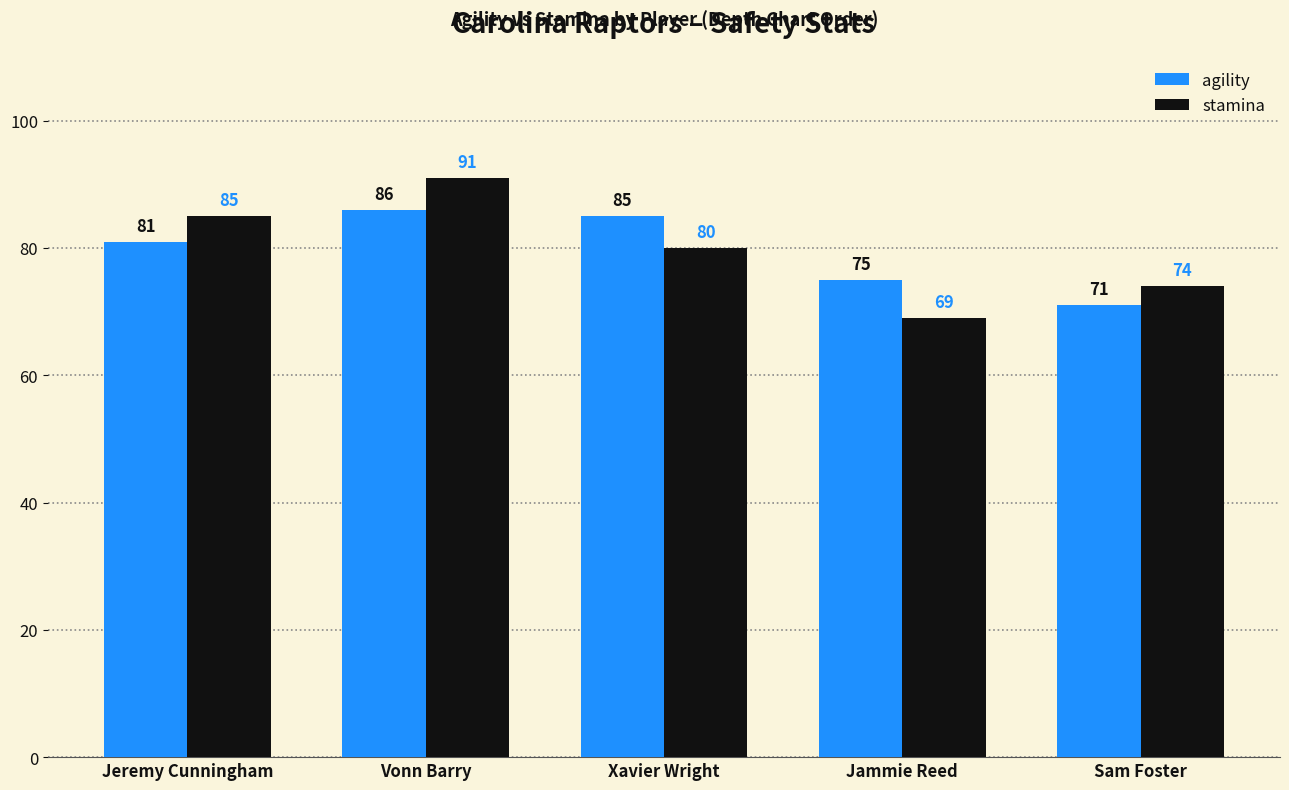

List the series in order of their peak value, highest first.

stamina, agility